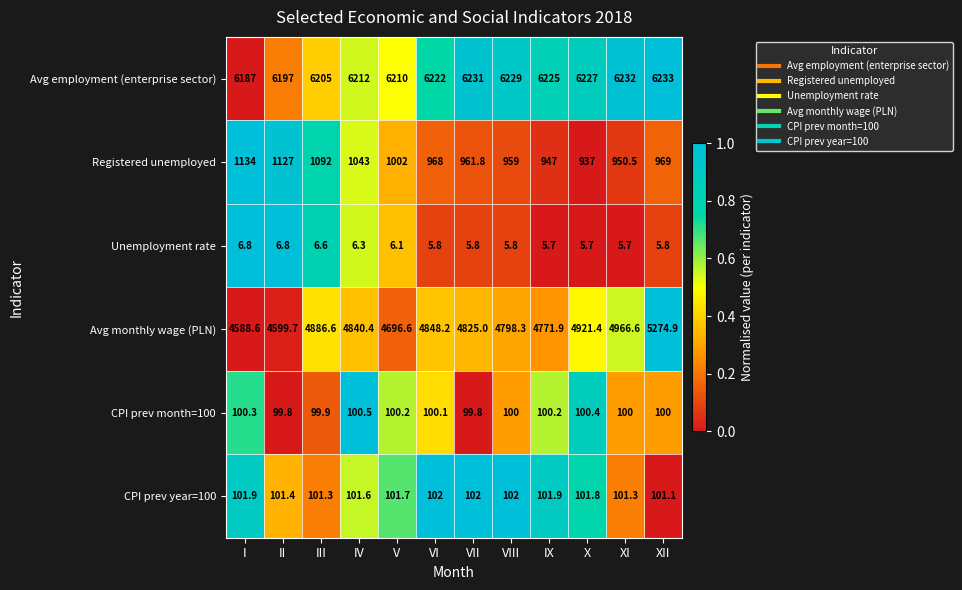

Where does the Avg employment (enterprise sector) series first go above 6225?

VII